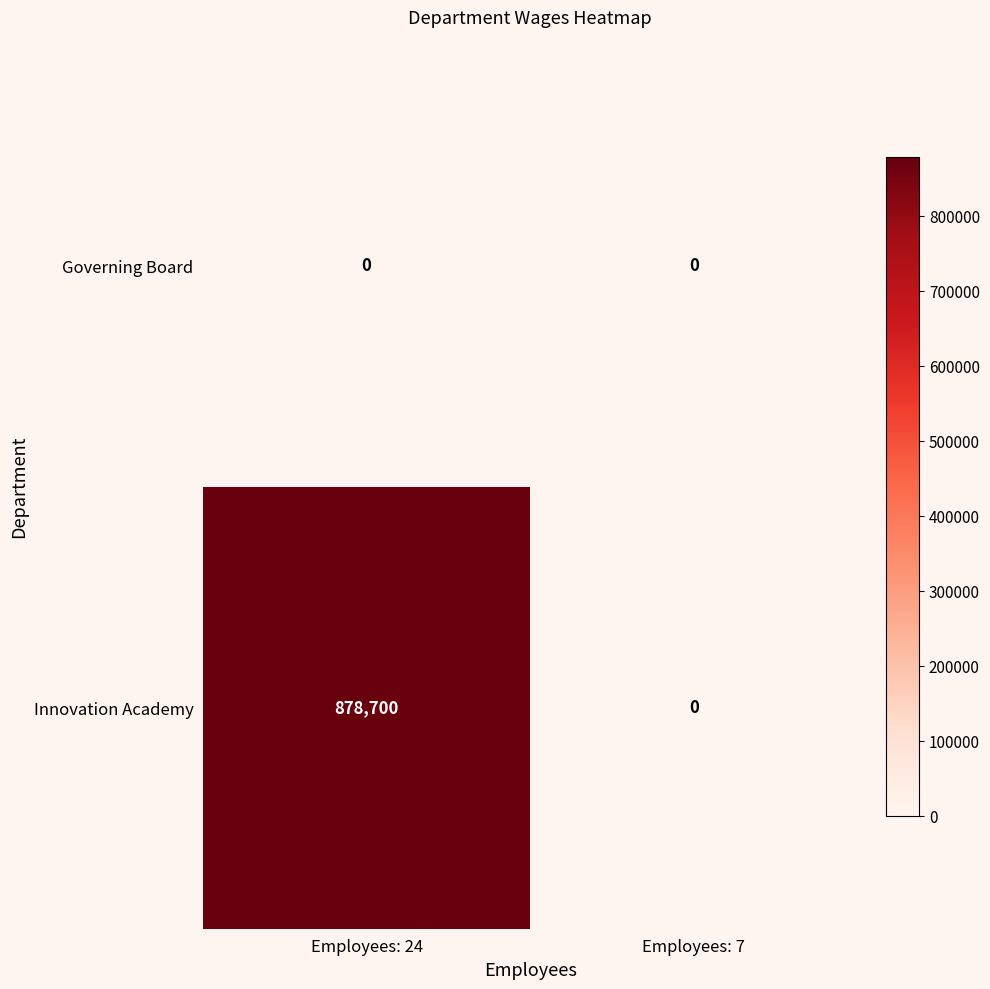

Rank the series at Employees: 24 from lowest to highest value.

Governing Board, Innovation Academy